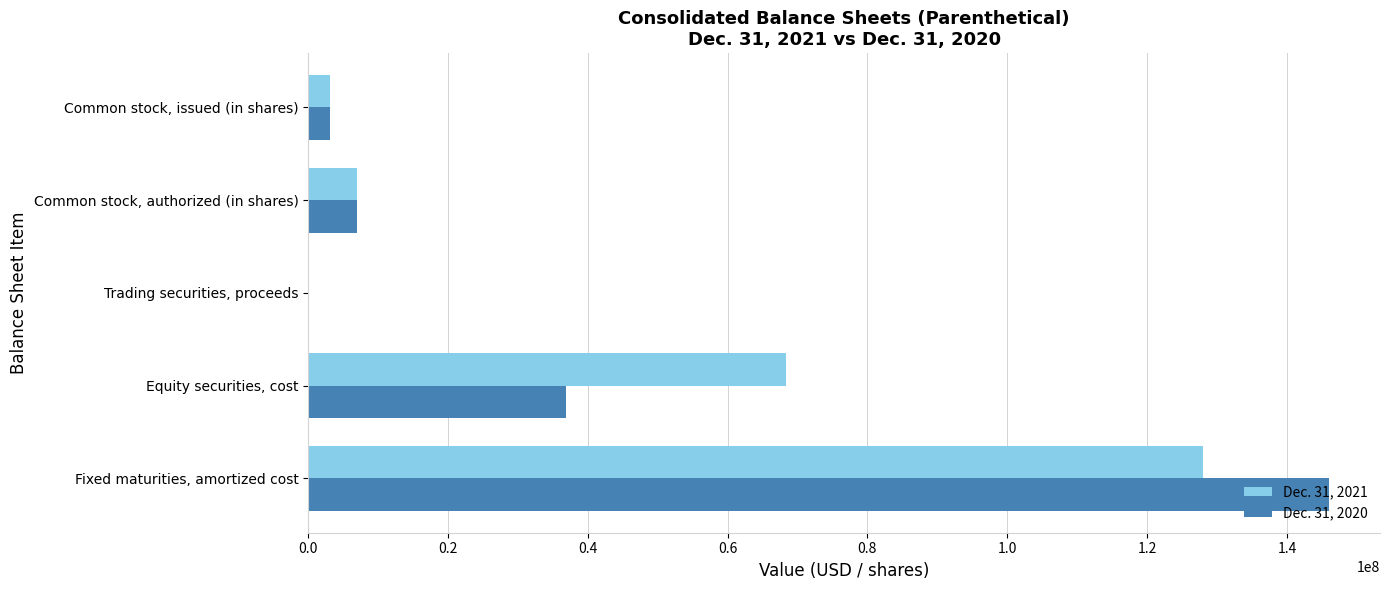

How many categories are shown in the chart?

5